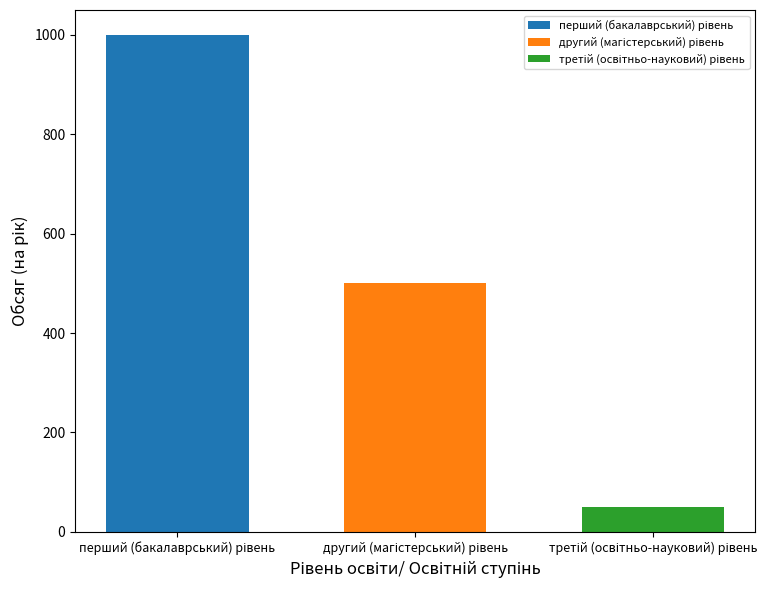

How many bars are there in total?

3